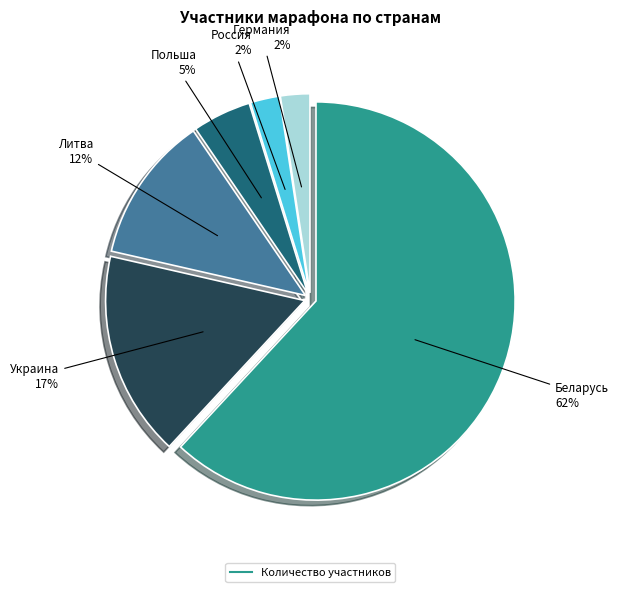

To the nearest percent, what is the difference between the largest and smallest slice percentages?

60%